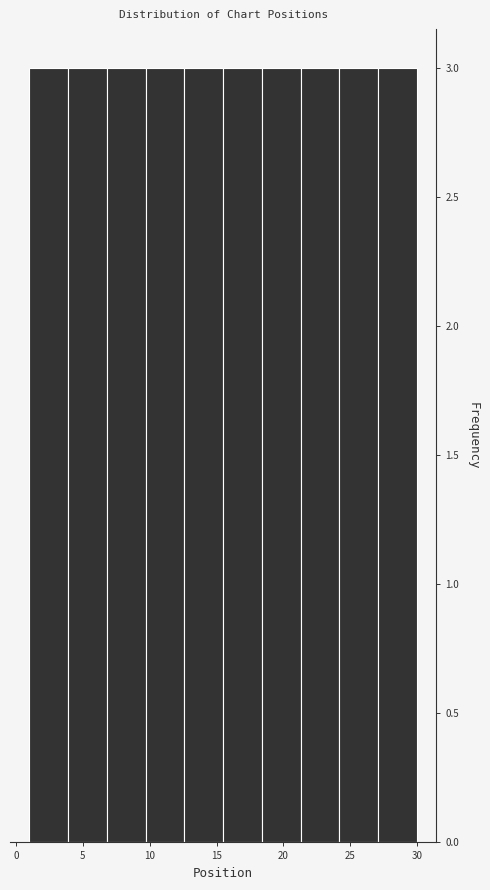

How tall is the bar that spans 12.6 to 15.5 on the x-axis? Neither the bar edges nor the heights are printed on the chart, so give them approximately, as read against the axes.

3